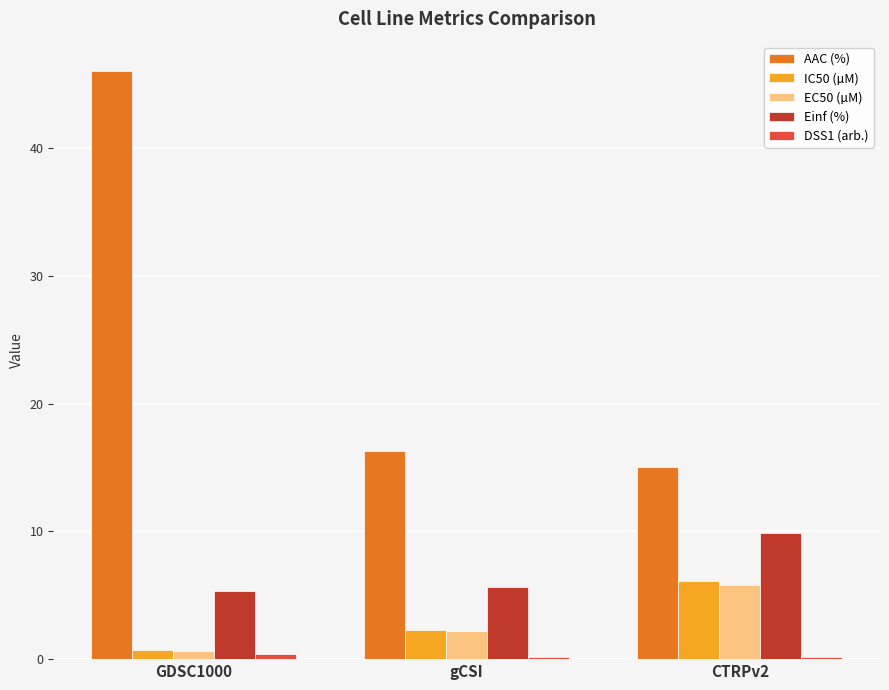

At which label is AAC (%) closest to 30?

gCSI